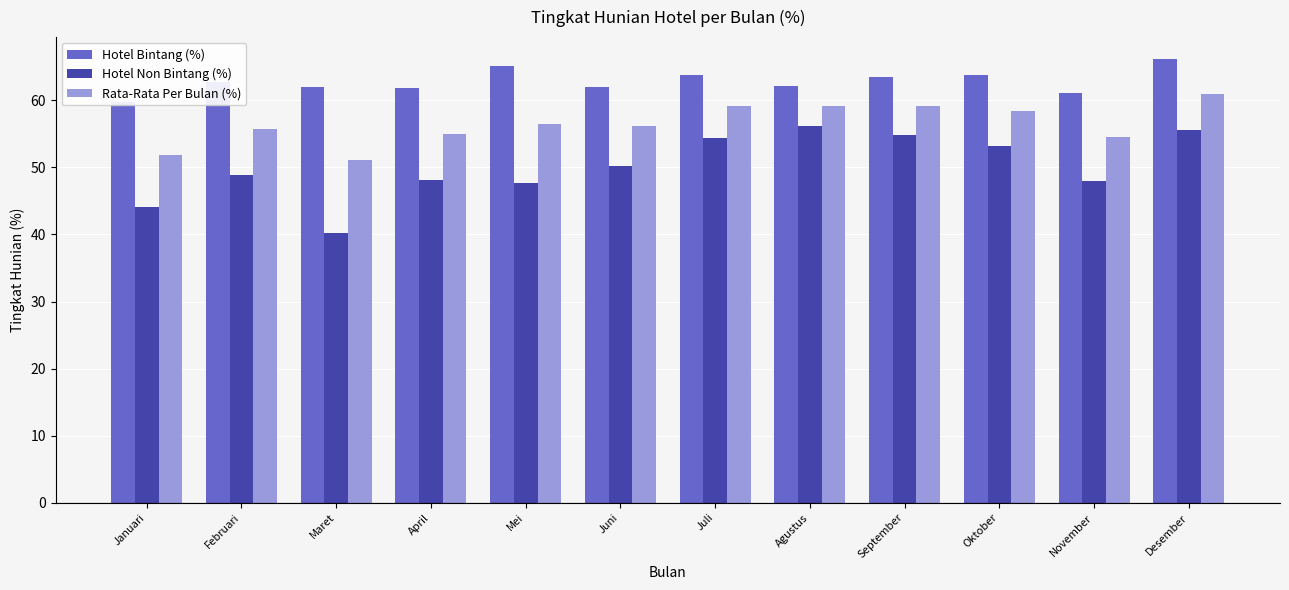

Is it true that Hotel Non Bintang (%) equals 27.0 at April?

False